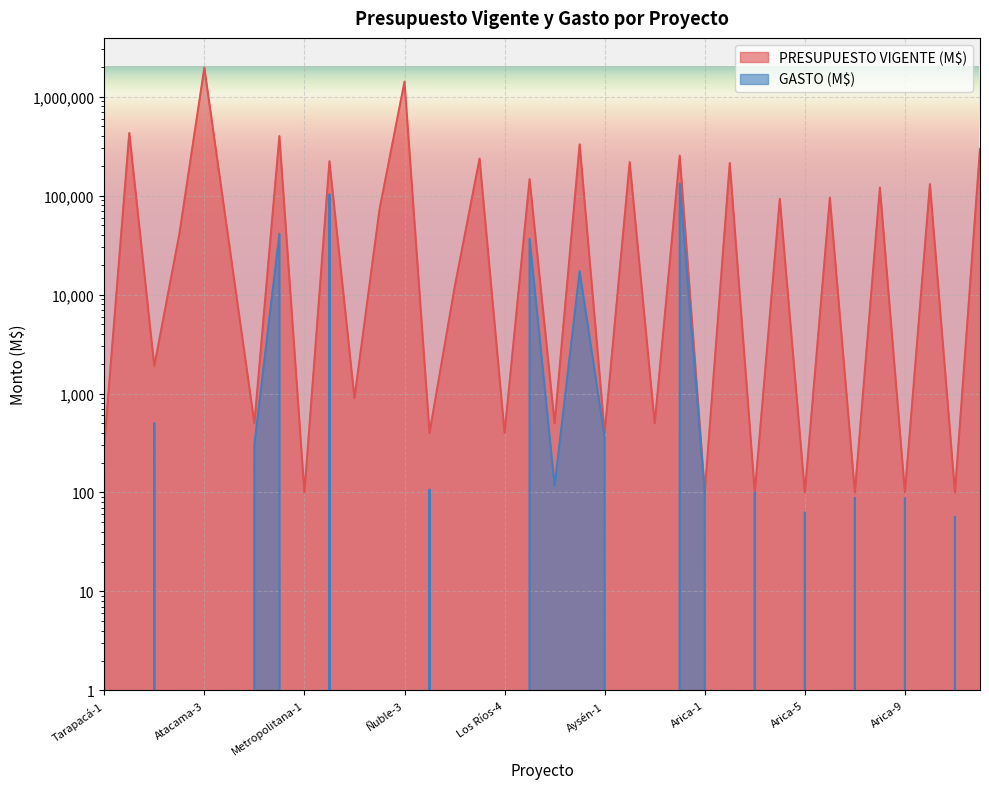

How many lines are shown in the chart?

2